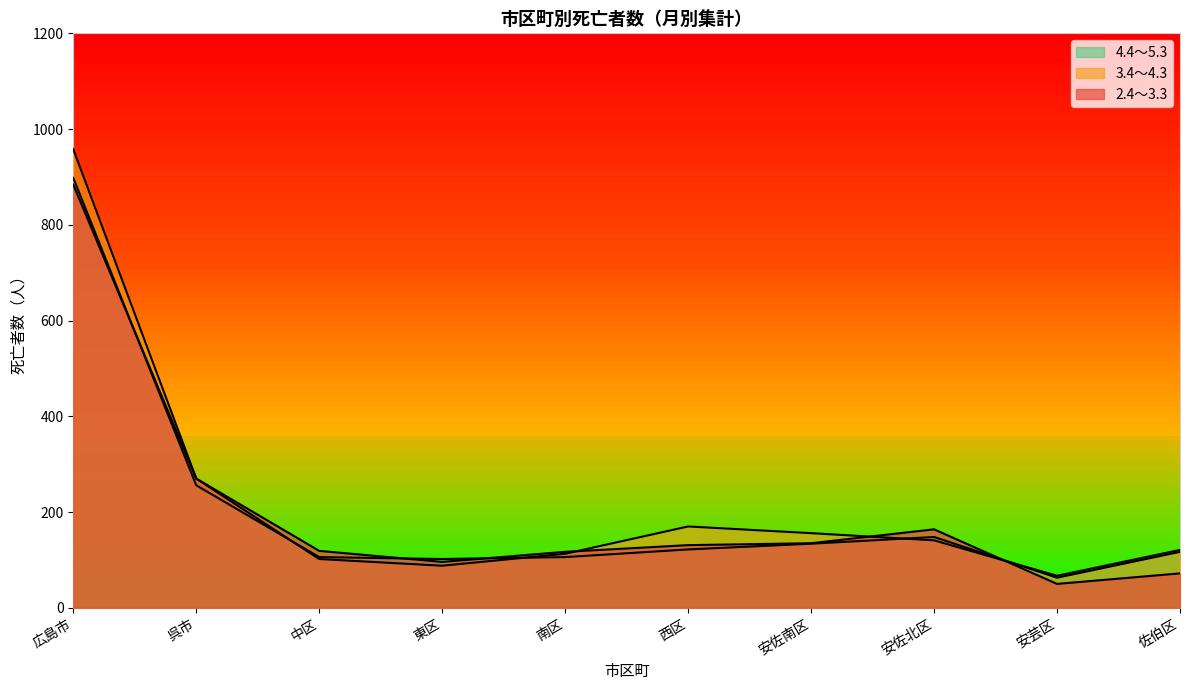

The 4.4～5.3 series shows 122 at 西区. True or false?

True